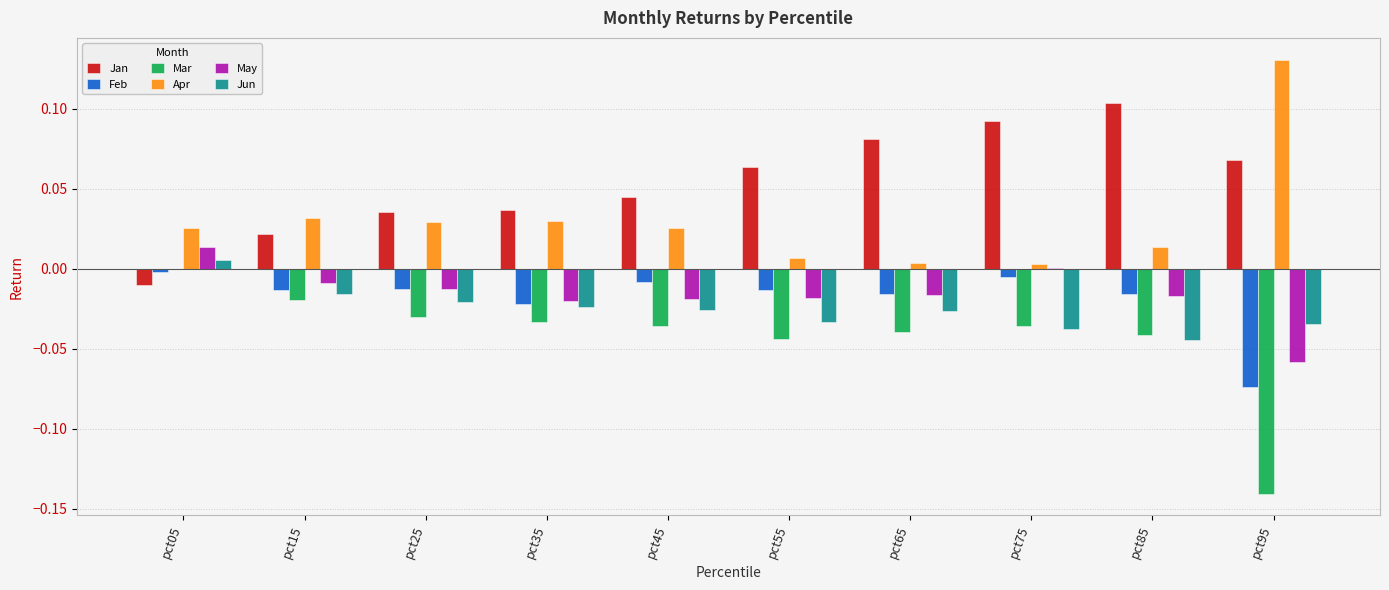

Is it true that May equals 0.0 at pct75?

True